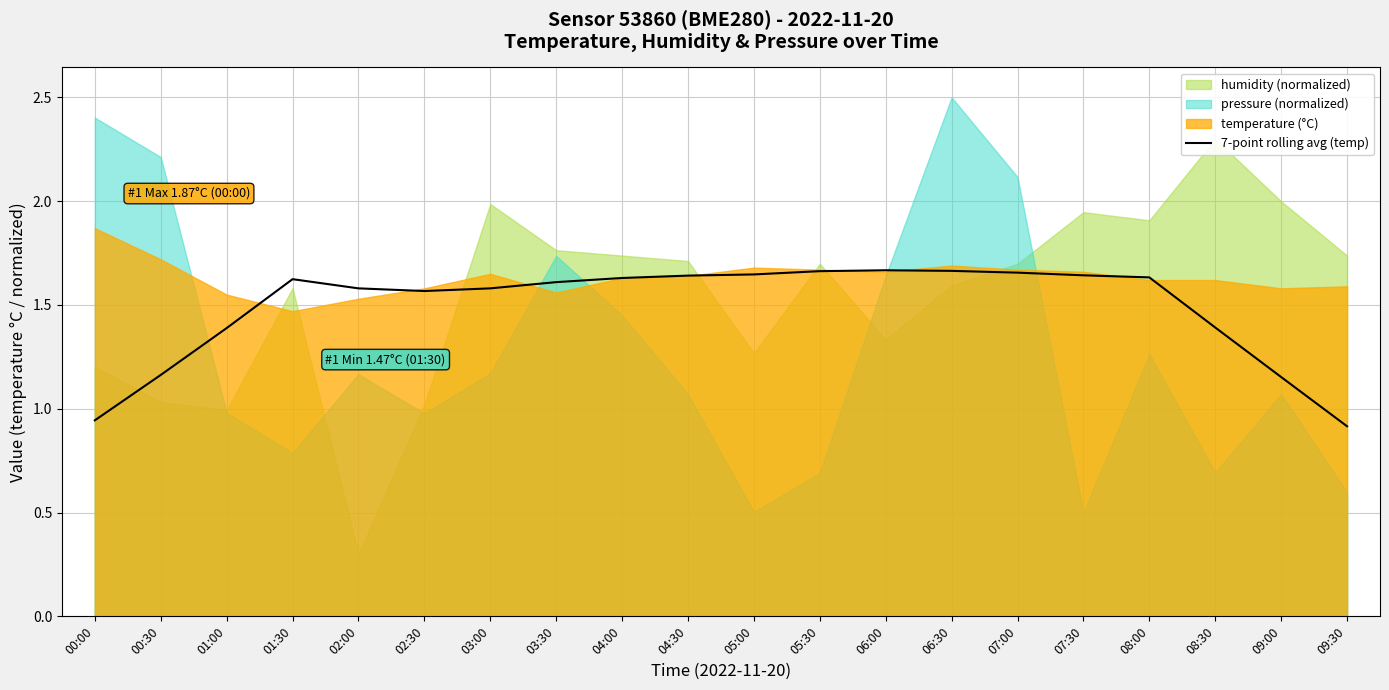

What is the difference between the maximum and minimum values?

0.8